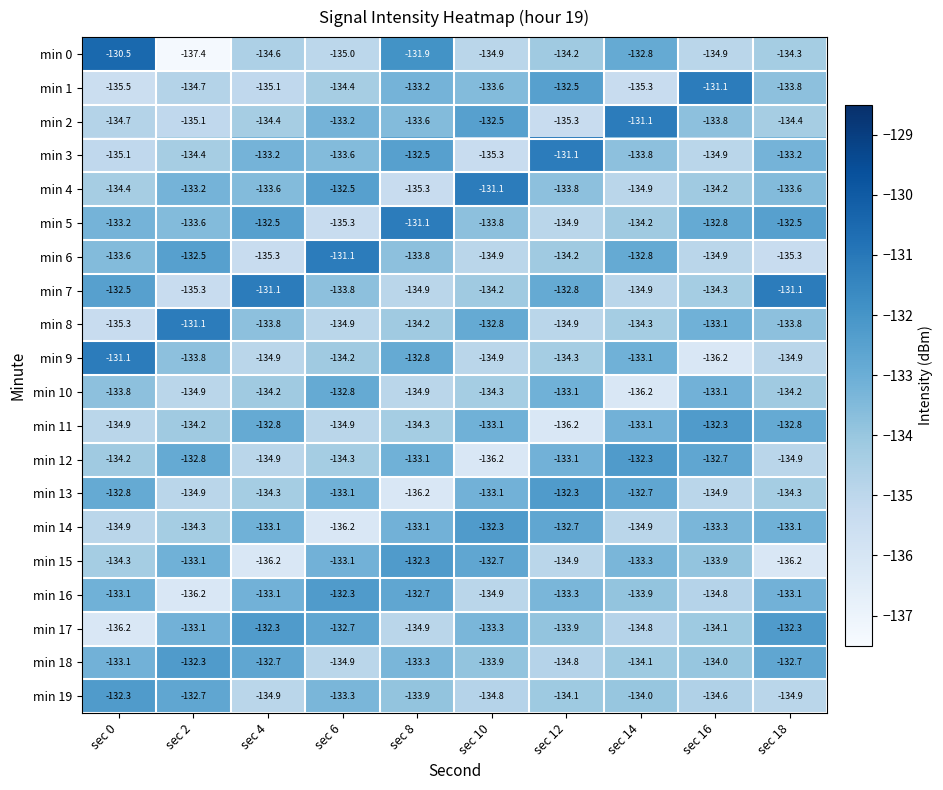

What is the total value across all series at sec 14?

-2676.5